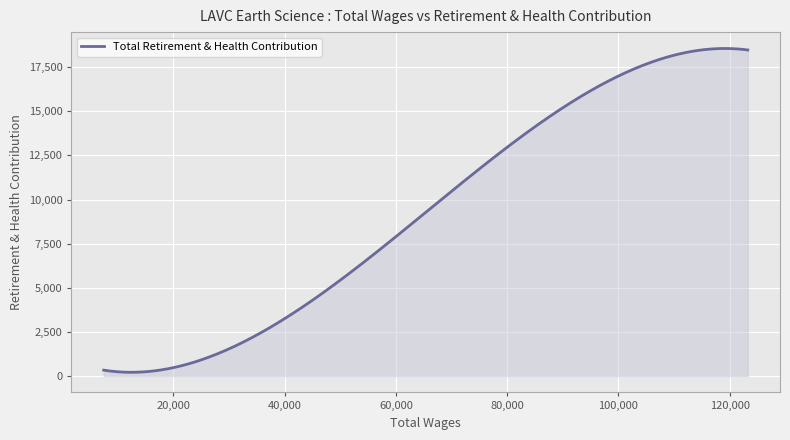

What is the average value?

9320.1